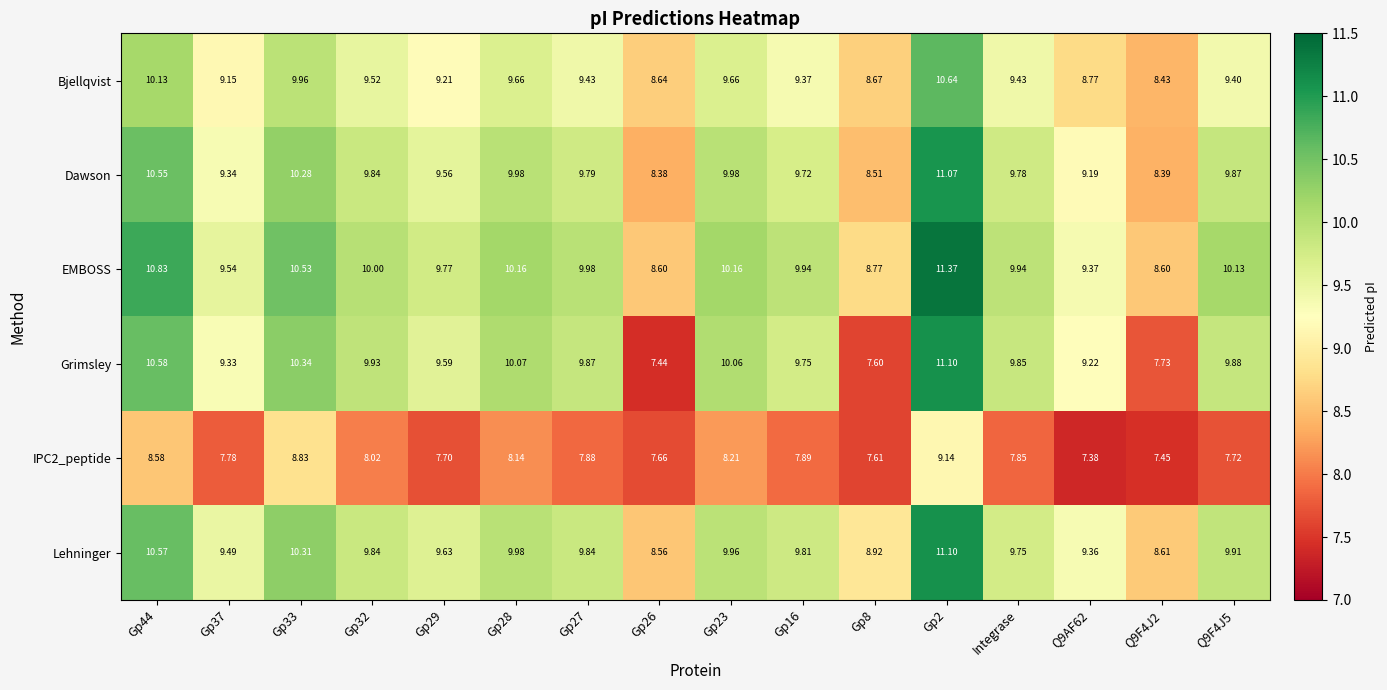

Between Gp29 and Gp28, which series saw the biggest shift?

Grimsley